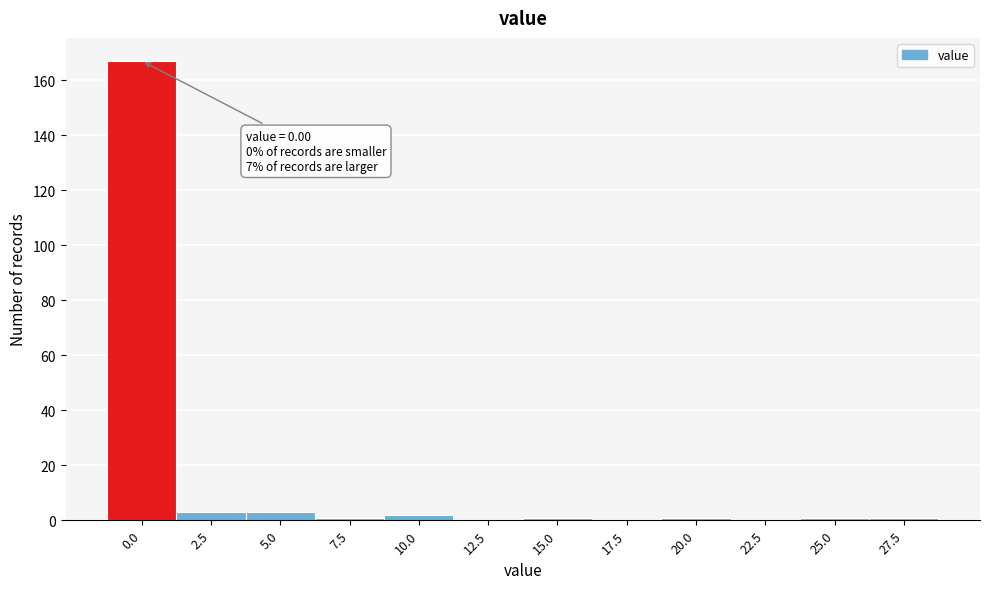

Reading right to left, transcribe all the data shown in this chart.

27.5=1	25.0=1	22.5=0	20.0=1	17.5=0	15.0=1	12.5=0	10.0=2	7.5=1	5.0=3	2.5=3	0.0=167